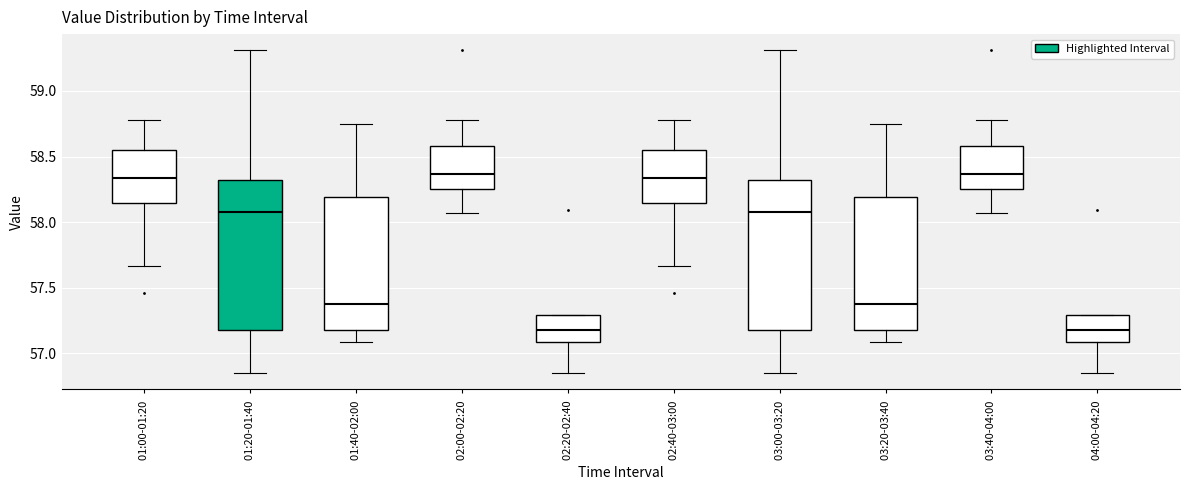

Reading left to right, transcribe this box plot: for each box, give where its median line is, the range the box spans, and where its two whiskers end, as read against the y-axis. The values are not printed on the chart, so give them approximately, as read against the axis.

01:00-01:20: median 58.35, box 58.15 to 58.55, whiskers 57.65 to 58.80
01:20-01:40: median 58.10, box 57.20 to 58.35, whiskers 56.85 to 59.30
01:40-02:00: median 57.40, box 57.20 to 58.20, whiskers 57.10 to 58.75
02:00-02:20: median 58.35, box 58.25 to 58.60, whiskers 58.05 to 58.80
02:20-02:40: median 57.20, box 57.10 to 57.30, whiskers 56.85 to 57.30
02:40-03:00: median 58.35, box 58.15 to 58.55, whiskers 57.65 to 58.80
03:00-03:20: median 58.10, box 57.20 to 58.35, whiskers 56.85 to 59.30
03:20-03:40: median 57.40, box 57.20 to 58.20, whiskers 57.10 to 58.75
03:40-04:00: median 58.35, box 58.25 to 58.60, whiskers 58.05 to 58.80
04:00-04:20: median 57.20, box 57.10 to 57.30, whiskers 56.85 to 57.30